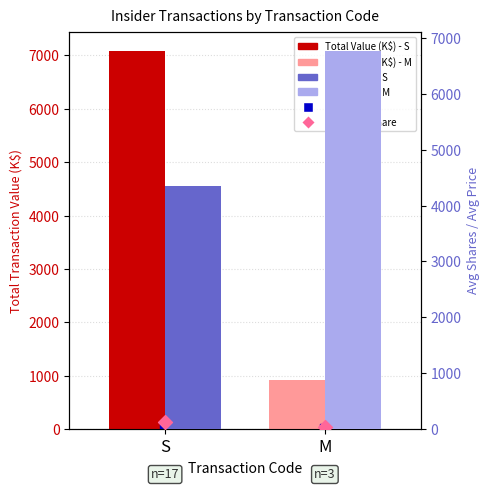

Is the value of Avg Price Per Share at M greater than the value of Count at M?

Yes